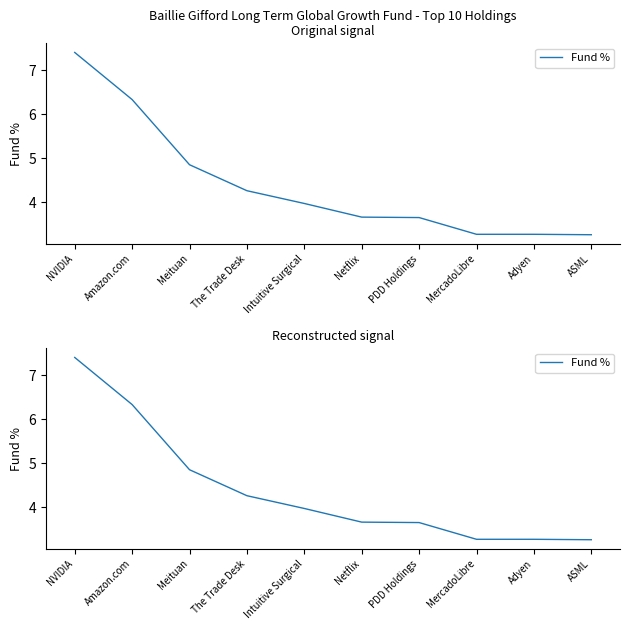

At which category does the chart reach its minimum across all series?

ASML